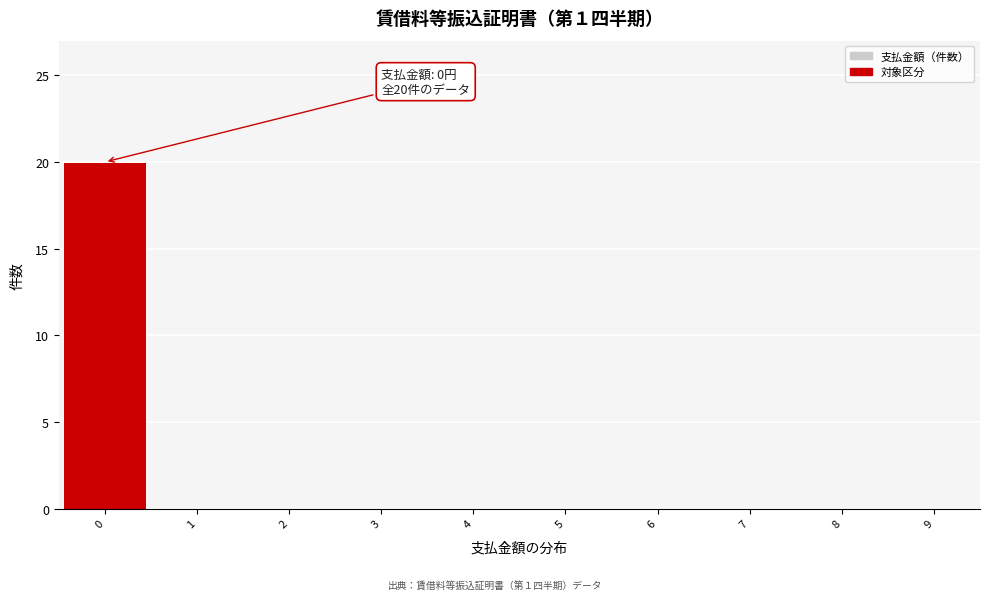

Over which range of the x-axis is the bar tallest?

-0.5 to 0.5